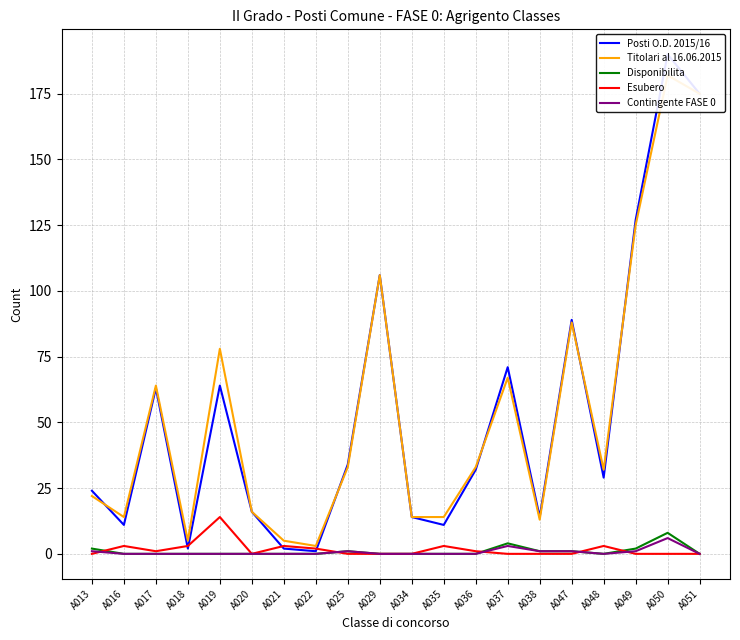

What is the difference between the highest and lowest values at A013?

24